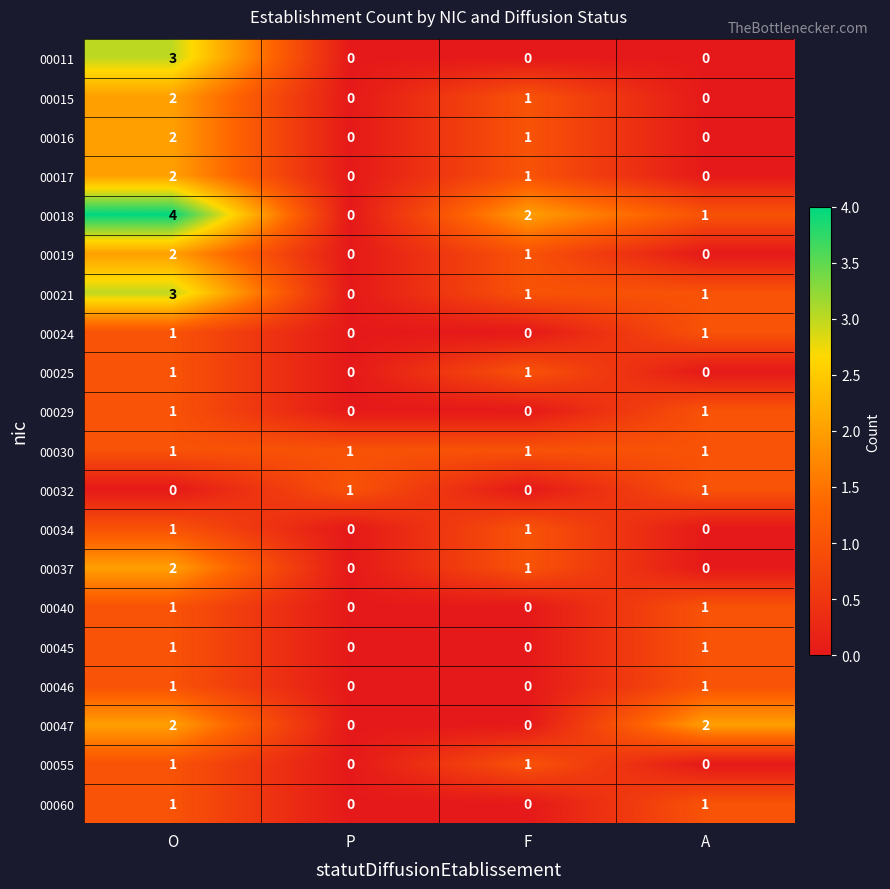

List the labels in order of 00018 value, smallest first.

P, A, F, O